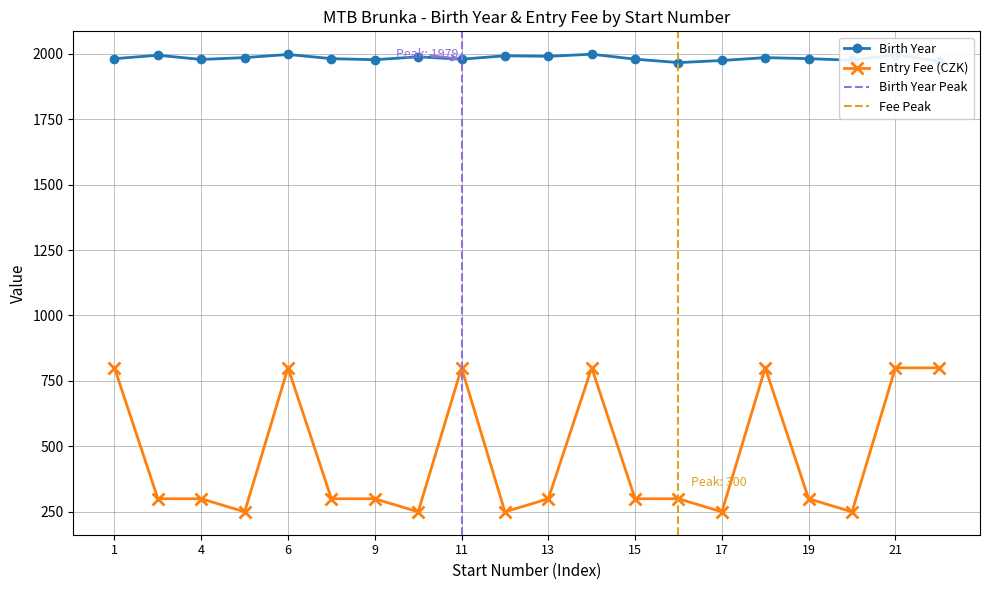

Between 22 and 12, which is larger?

12